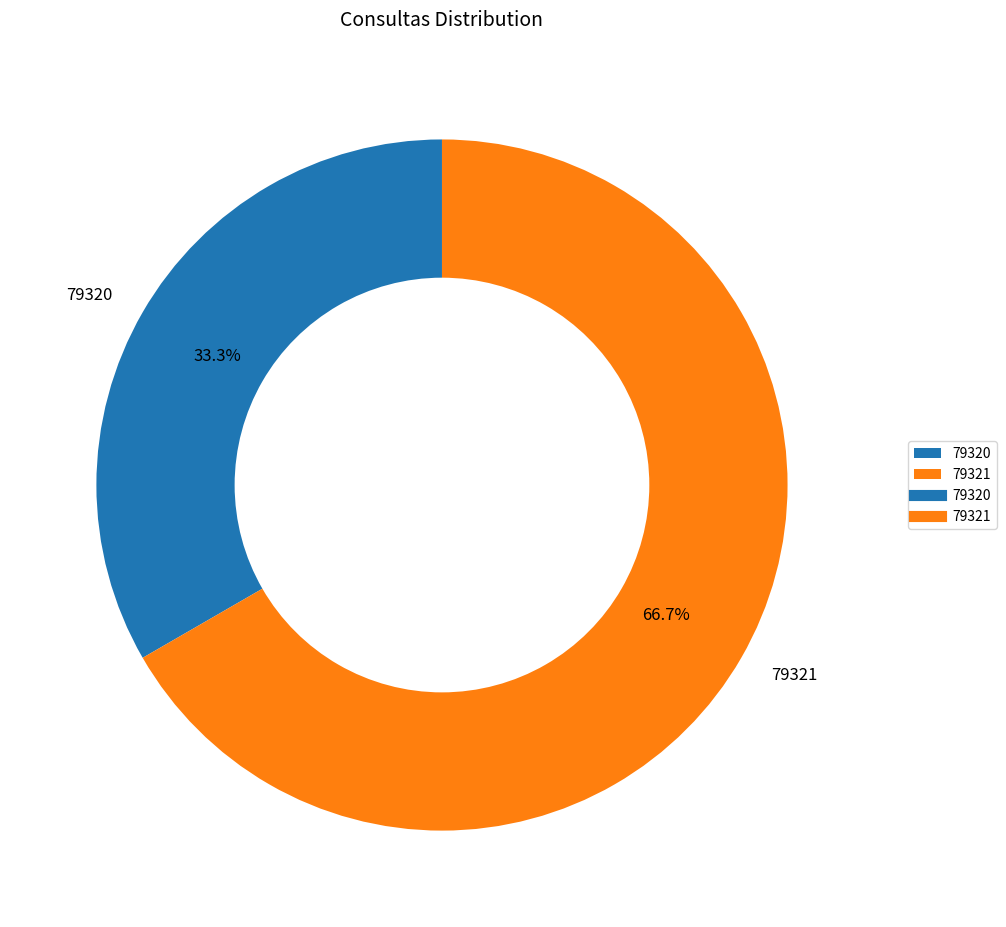

Is 79321 the majority of the pie?

Yes